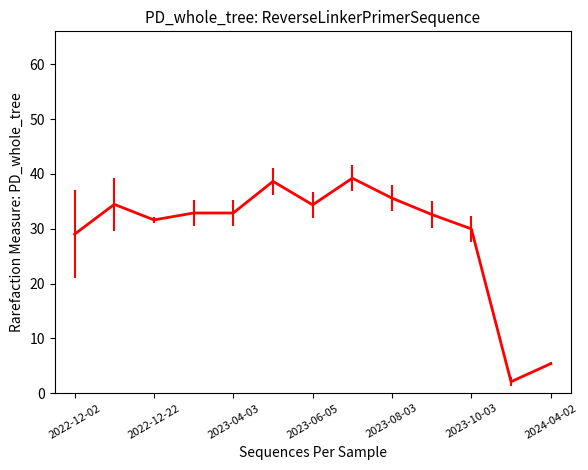

What is the maximum value shown in the chart?

39.2